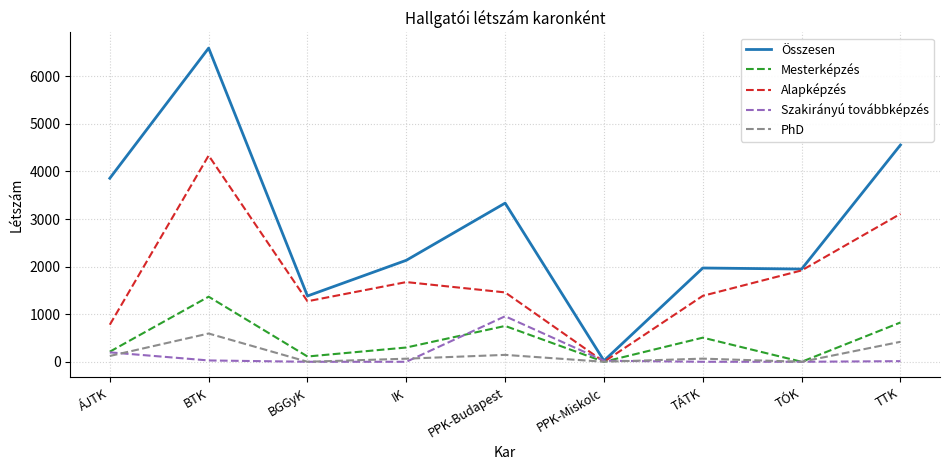

At which category is the sum across all series the highest?

BTK